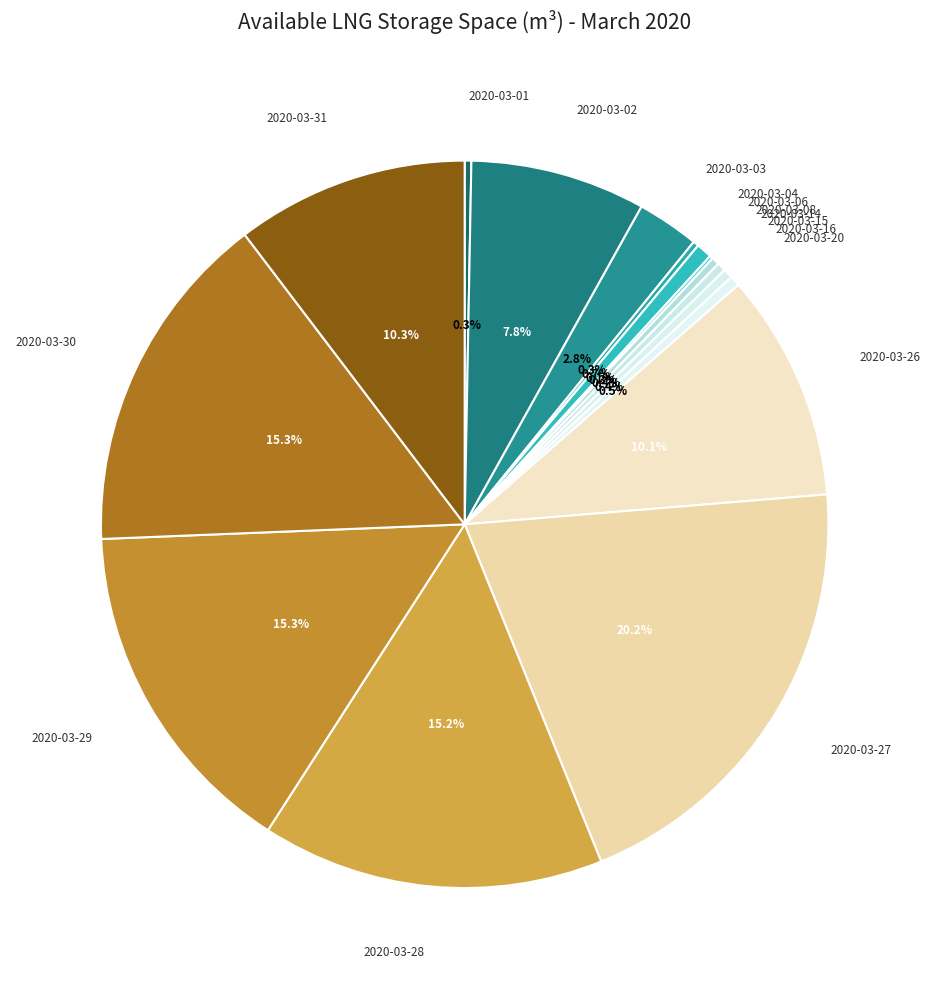

Which has a higher value, 2020-03-26 or 2020-03-15?

2020-03-26